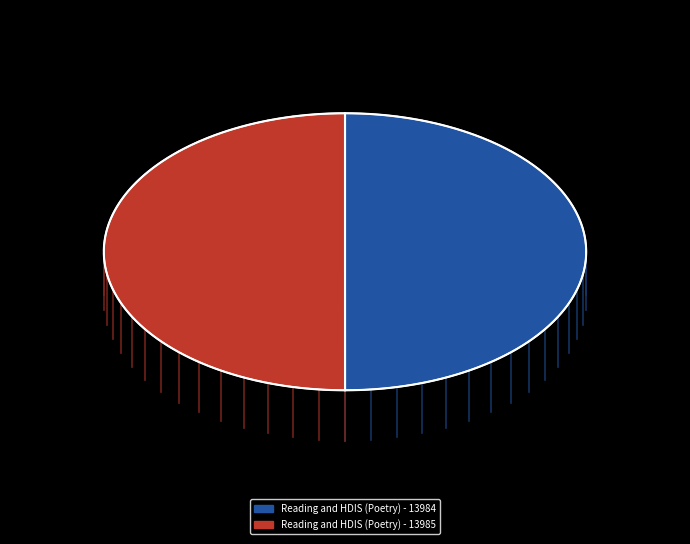

The Reading and HDIS (Poetry) - 13985 slice represents 50% of the pie. True or false?

True